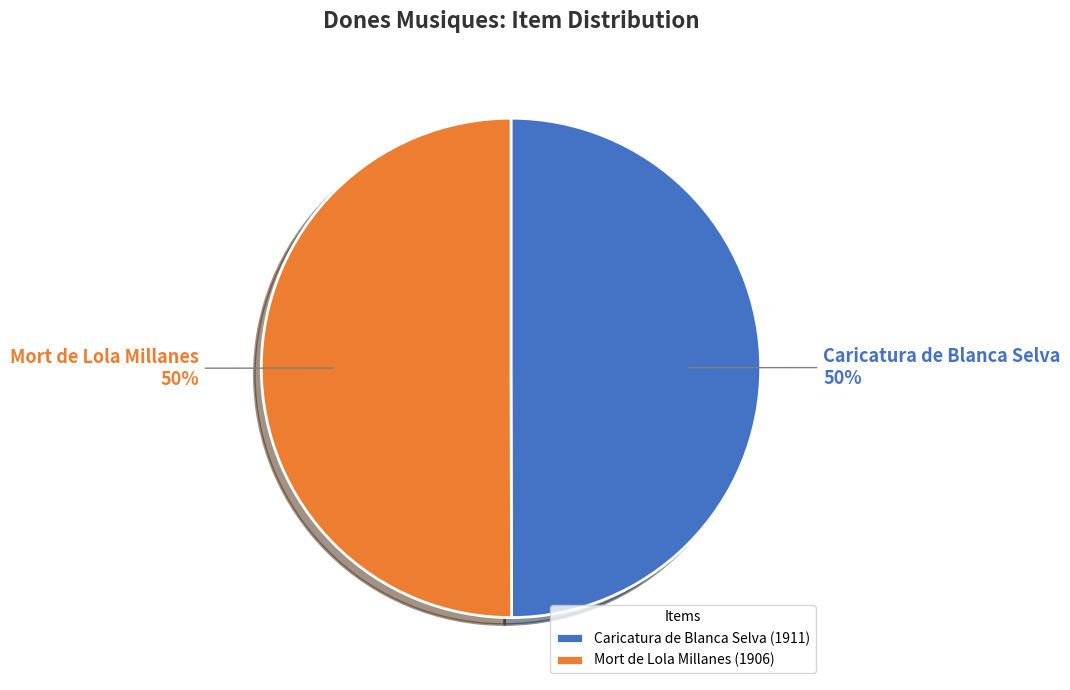

How many segments does this pie chart have?

2